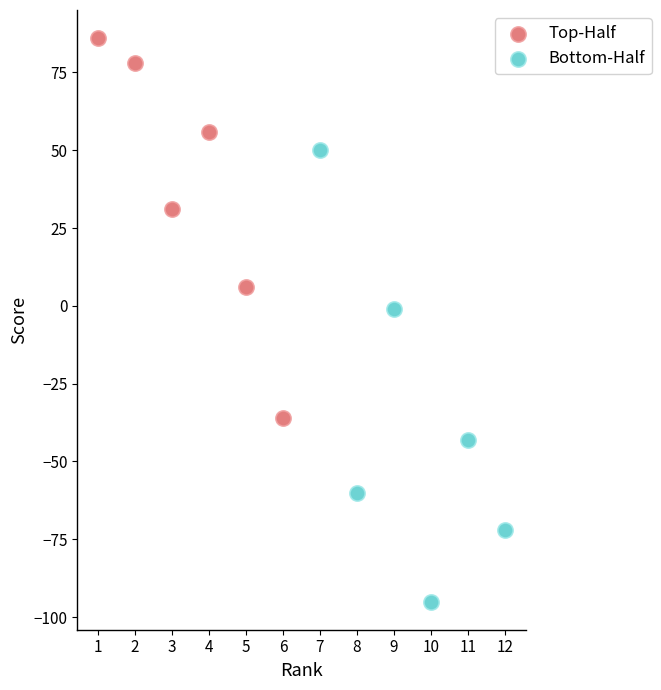

What are all the series names shown in the legend?

Top-Half, Bottom-Half